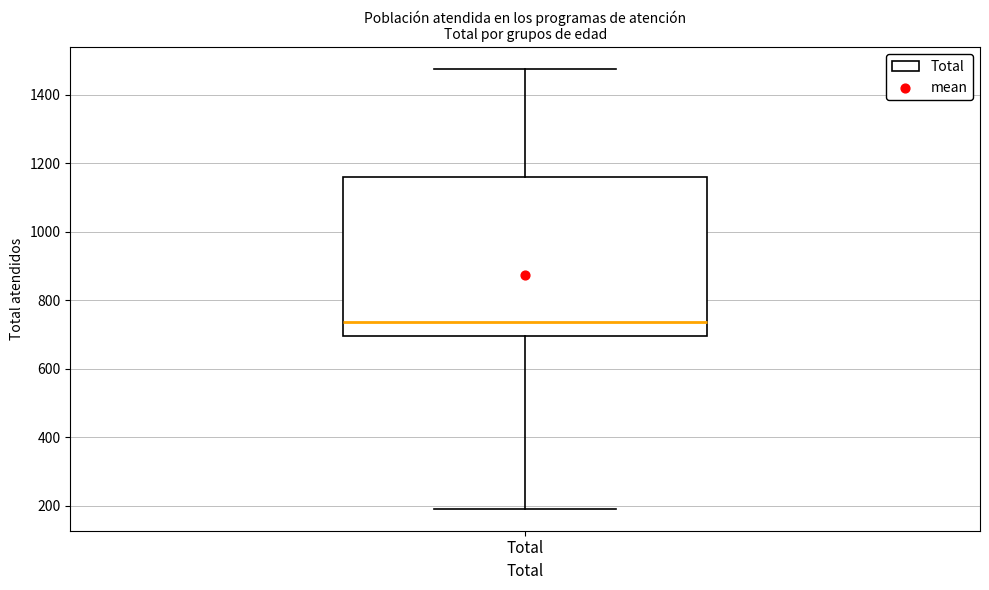

Where does the upper whisker of the box for Total end on the y-axis? The values are not printed on the chart, so give them approximately, as read against the axis.

1480